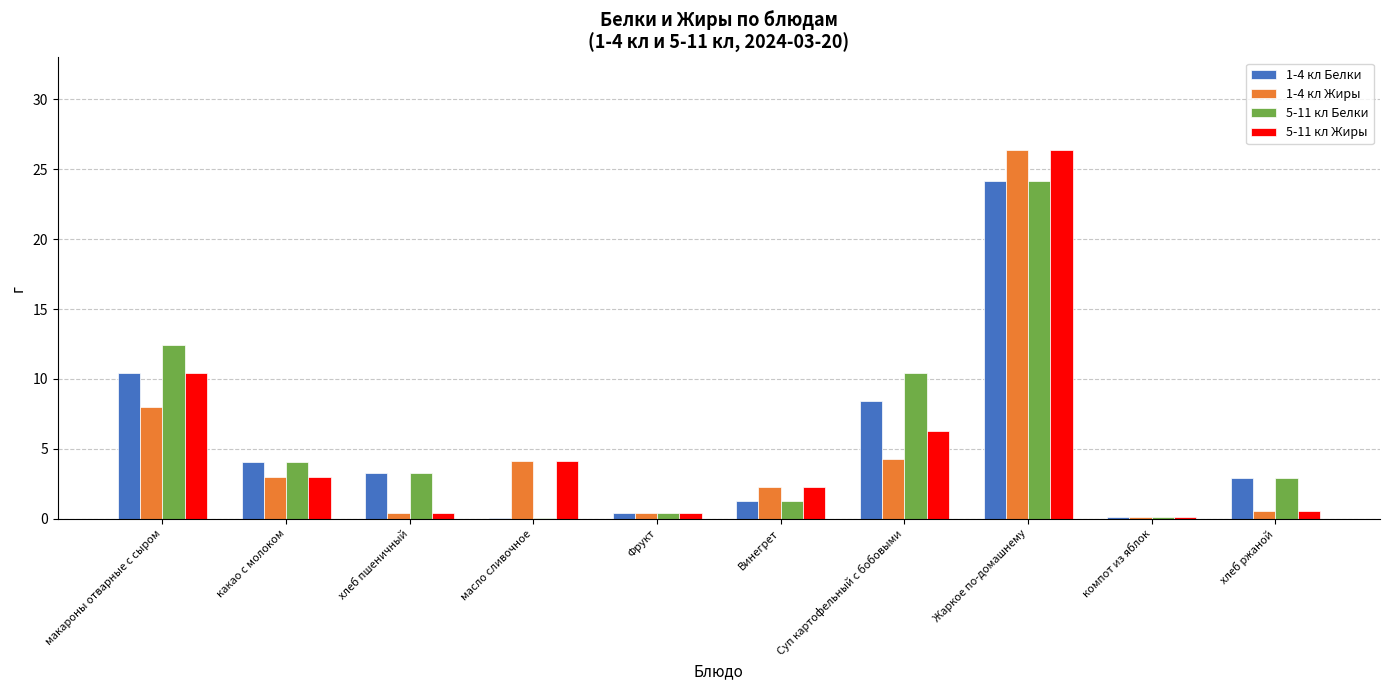

At which label is 5-11 кл Белки closest to 12?

макароны отварные с сыром